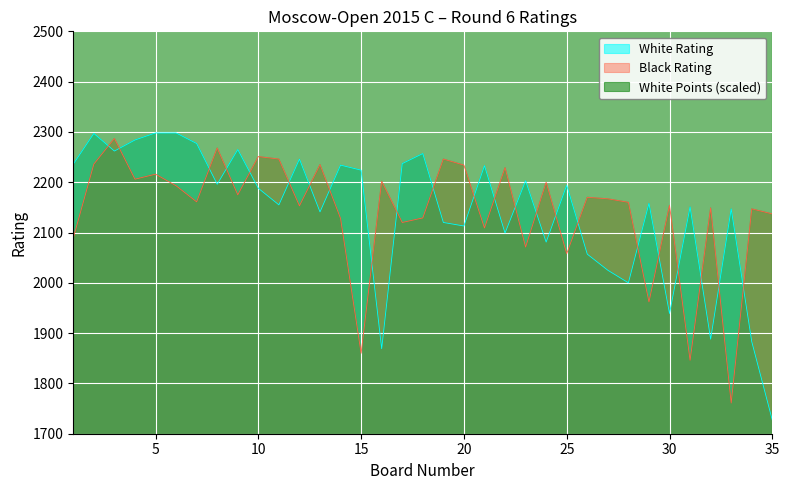

What is the minimum value shown in the chart?

1727